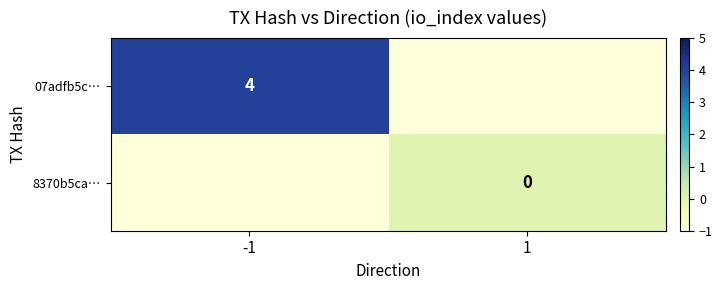

Where is 07adfb5c… nearest to the value 1?

1